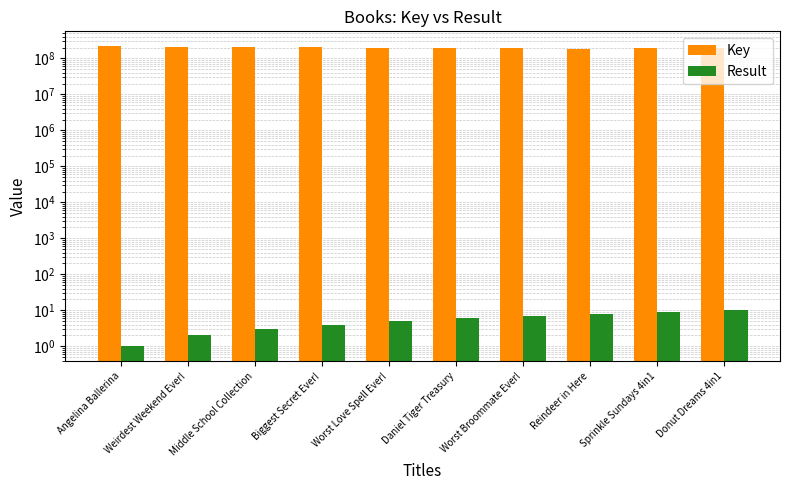

What value does the Result series have at Middle School Collection?

3